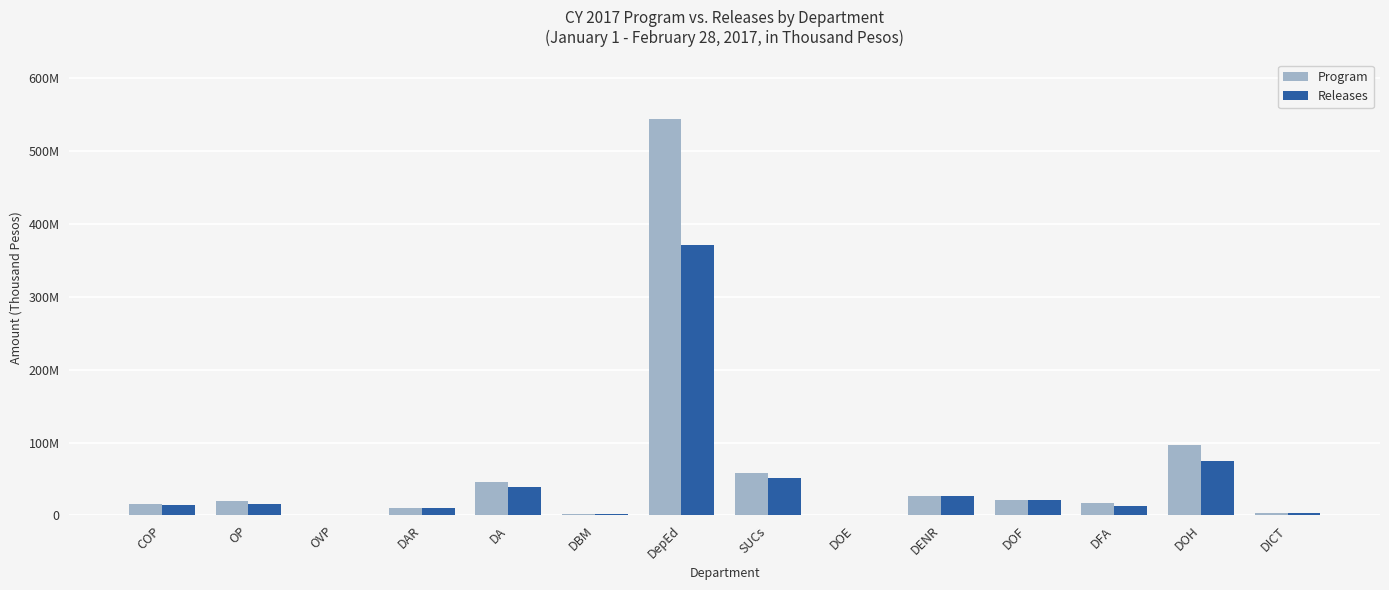

What is the difference between the maximum and minimum values in the Program series?

543680469